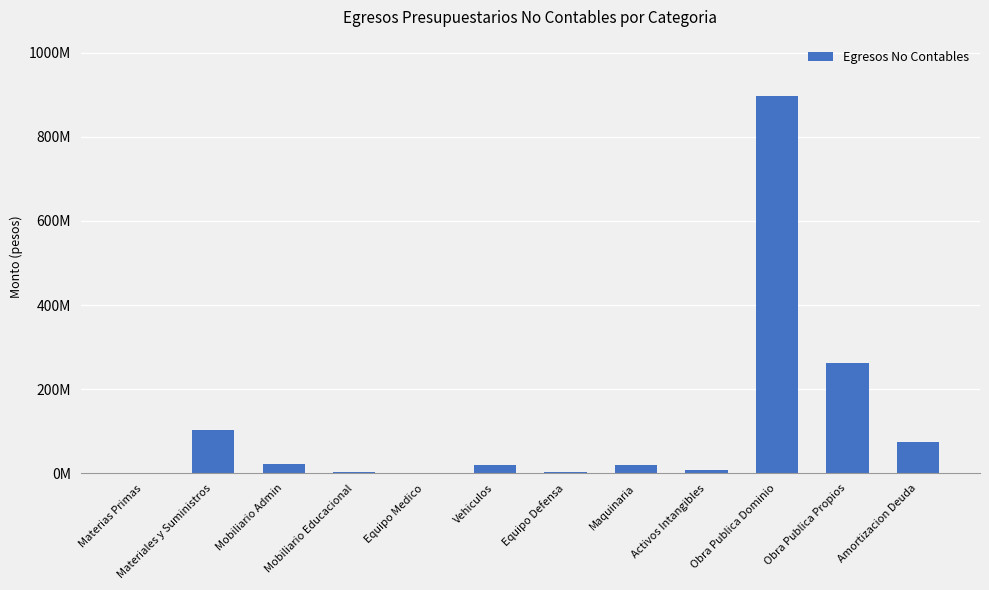

Which has a higher value, Activos Intangibles or Amortizacion Deuda?

Amortizacion Deuda